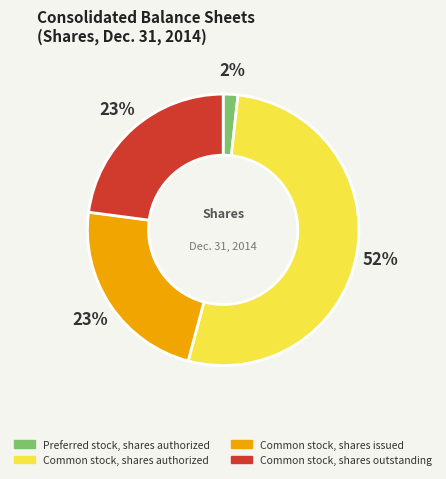

To the nearest percent, what portion does Common stock, shares outstanding represent?

23%